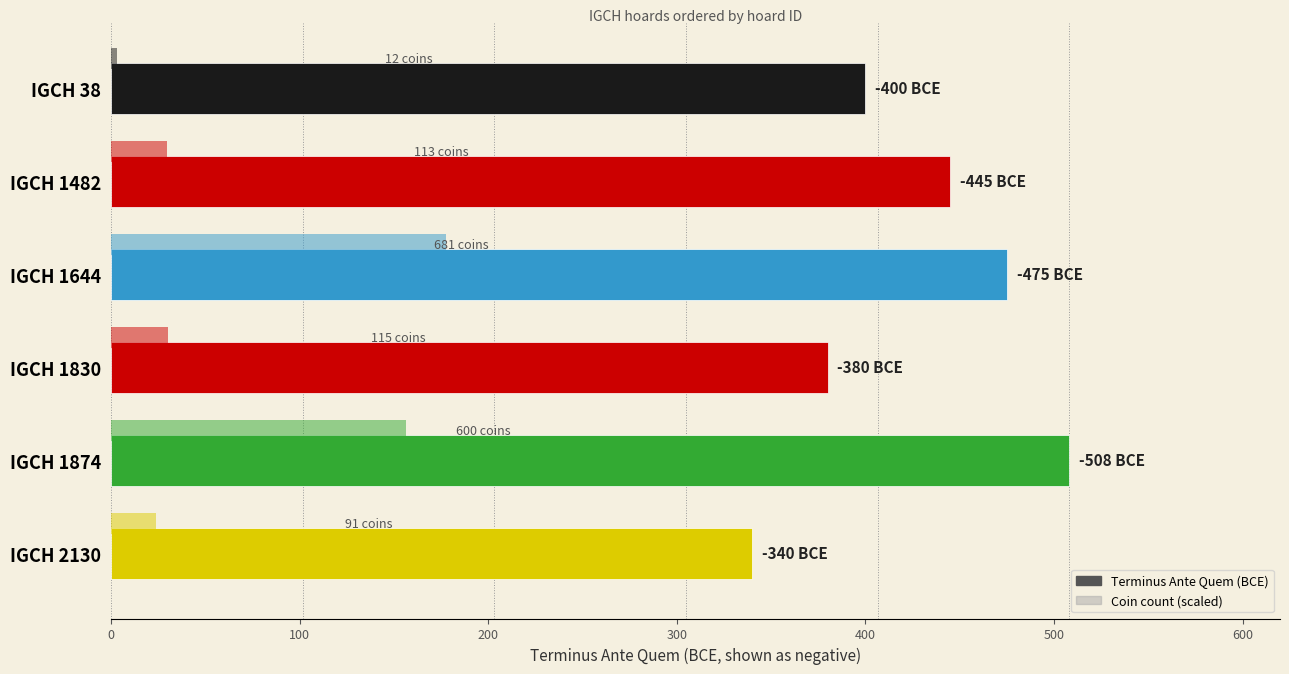

How many data points in Terminus Ante Quem (BCE) are less than 445?

3